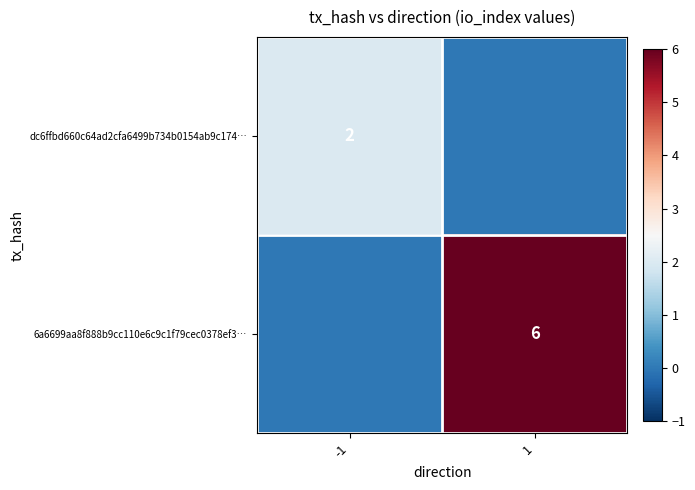

Is the value of dc6ffbd660c64ad2cfa6499b734b0154ab9c174… at -1 greater than the value of 6a6699aa8f888b9cc110e6c9c1f79cec0378ef3… at 1?

No